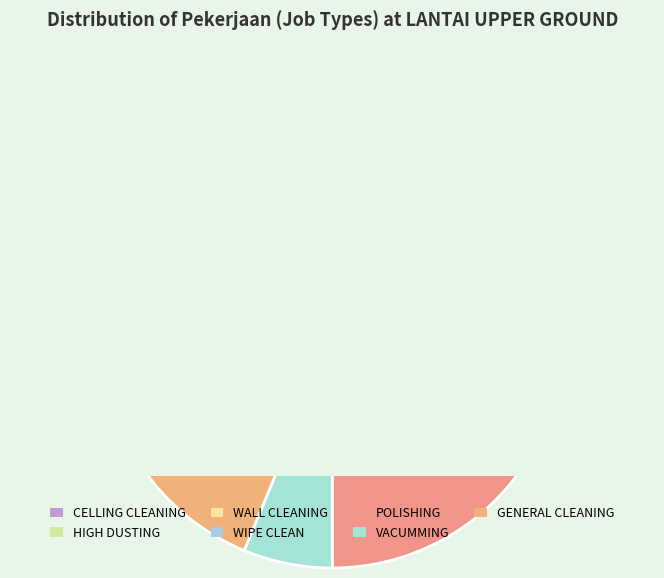

To the nearest percent, what percentage of the pie is VACUMMING?

6%